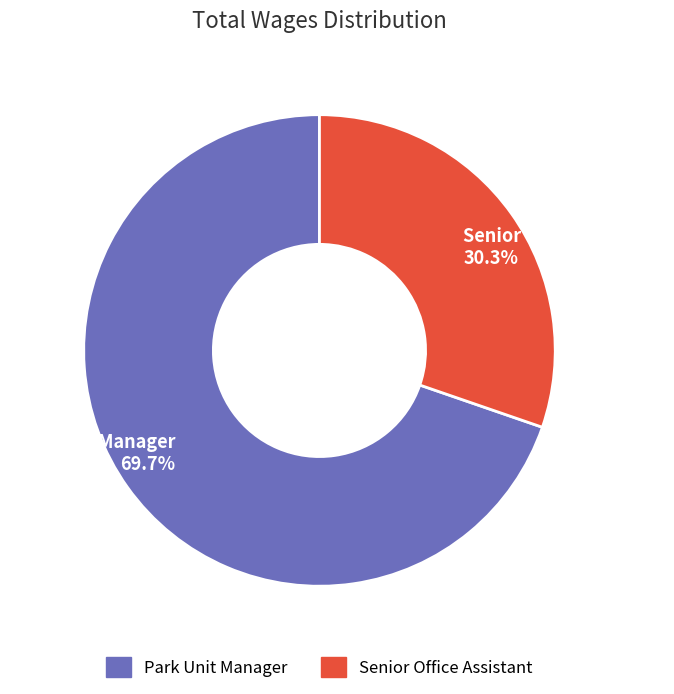

What is the smallest slice in the pie chart?

Senior Office Assistant